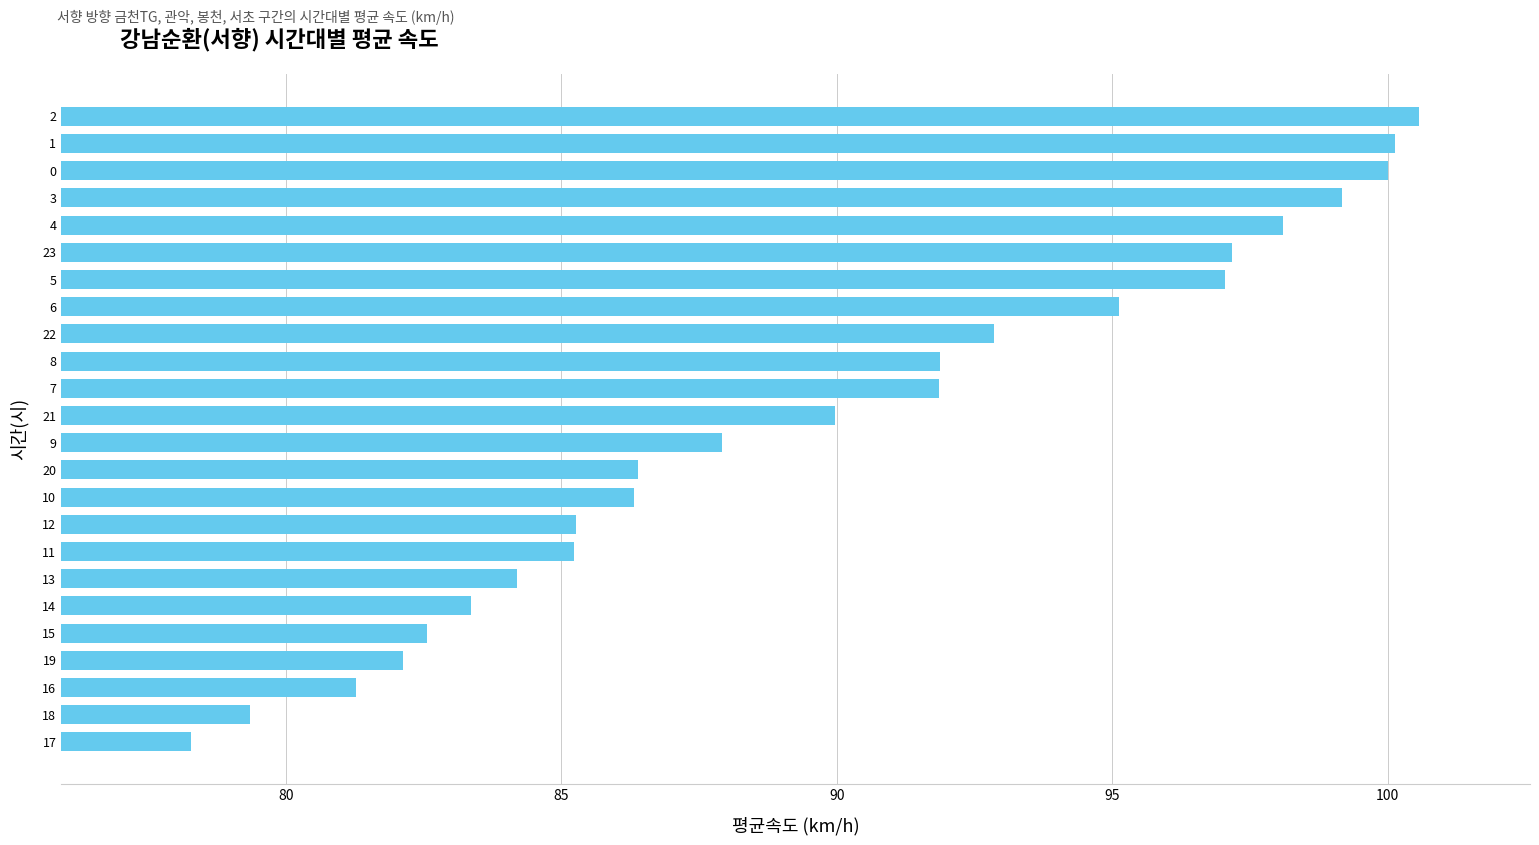

Which label corresponds to the largest value in the chart?

2